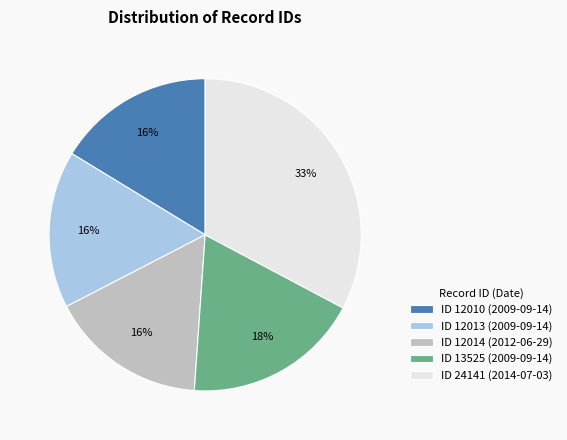

Which slice is the largest?

ID 24141 (2014-07-03)